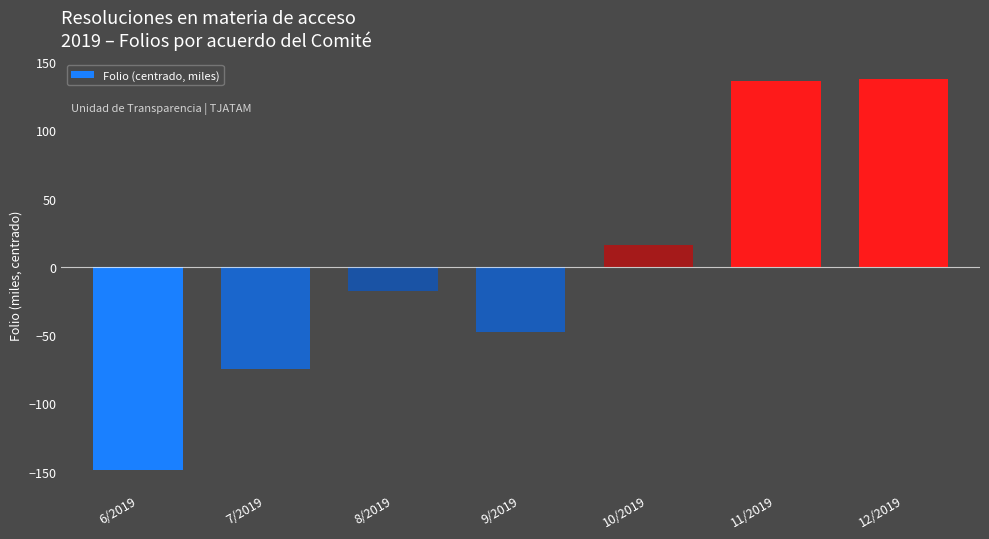

How many data points does each series have?

7